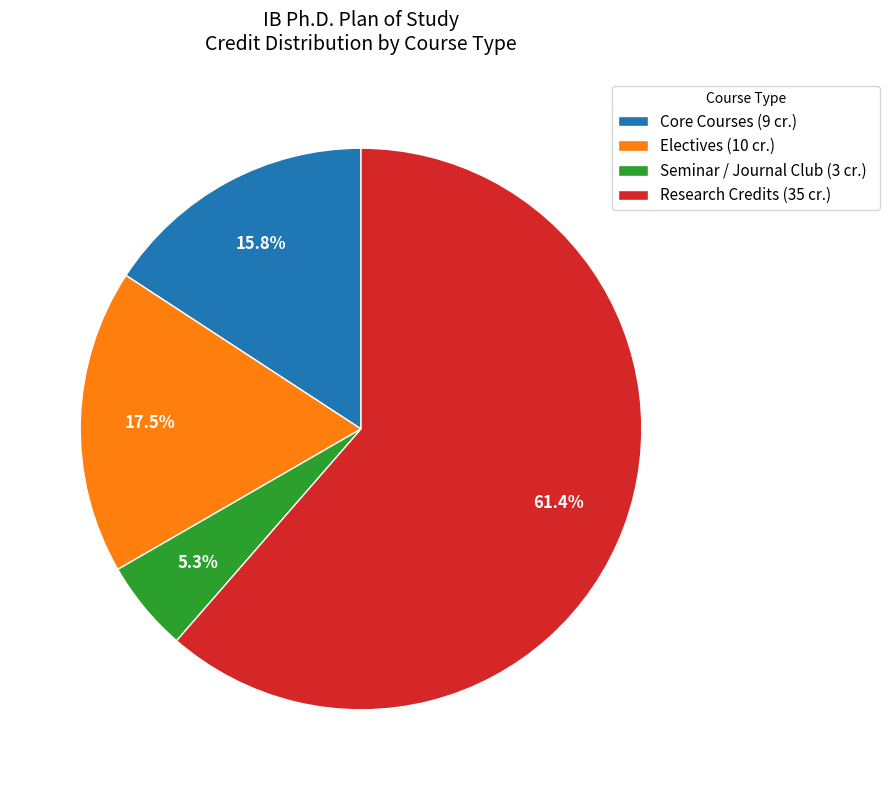

Combined, do Core Courses (9 cr.) and Research Credits (35 cr.) account for over 50%?

Yes